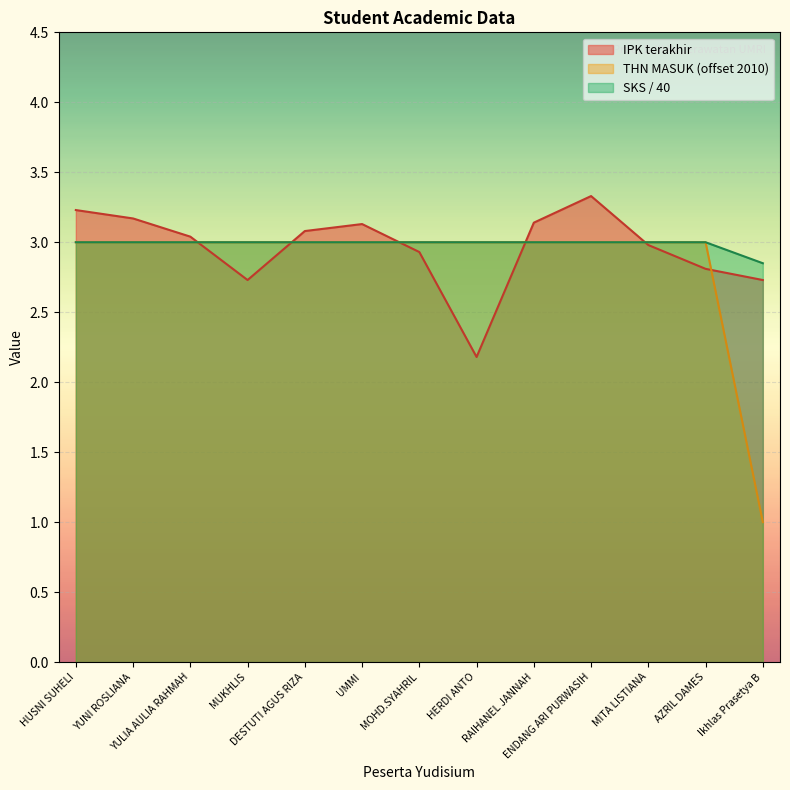

Rank the categories by THN MASUK (normalized) value from highest to lowest.

HUSNI SUHELI, YUNI ROSLIANA, YULIA AULIA RAHMAH, MUKHLIS, DESTUTI AGUS RIZA, UMMI, MOHD.SYAHRIL, HERDI ANTO, RAIHANEL JANNAH, ENDANG ARI PURWASIH, MITA LISTIANA, AZRIL DAMES, Ikhlas Prasetya B